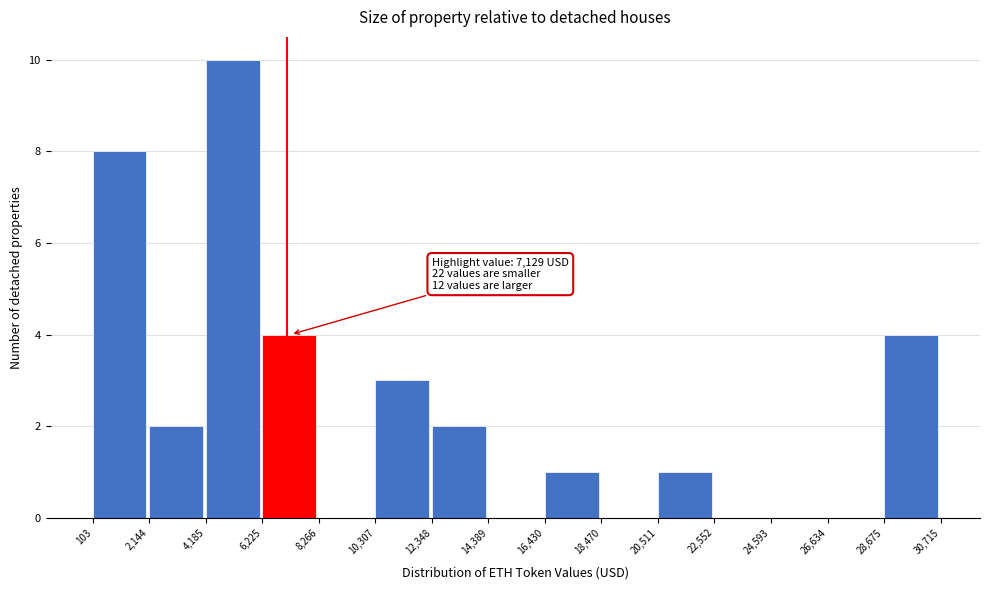

Over which range of the x-axis is the bar tallest?

4,185 to 6,225